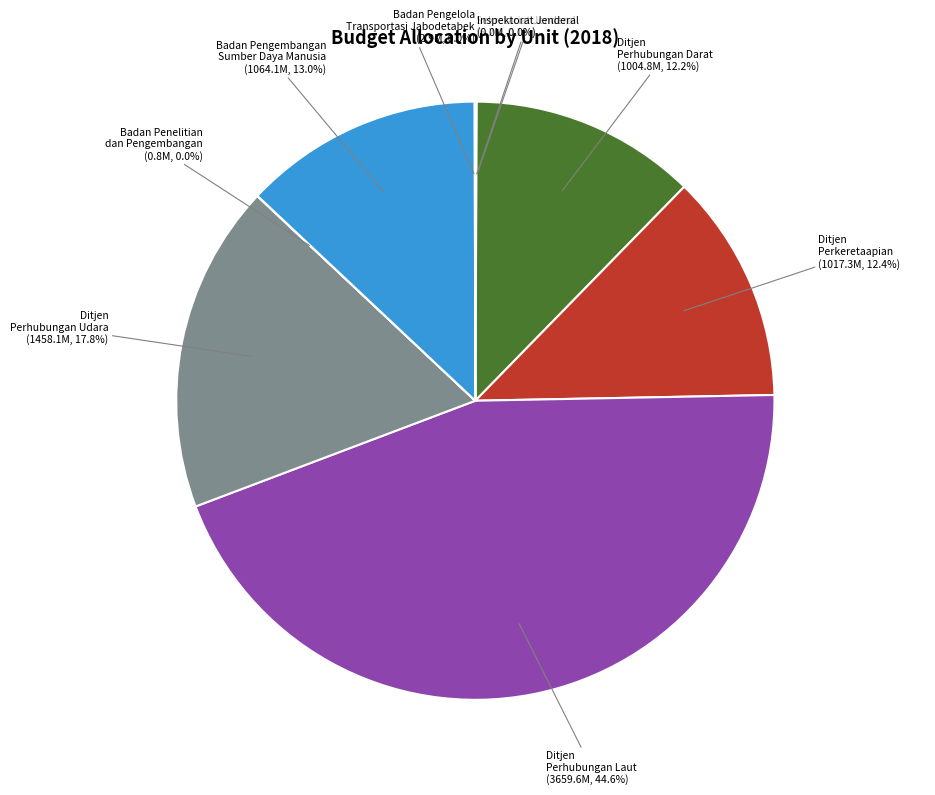

Which slice is the largest?

Ditjen Perhubungan Laut